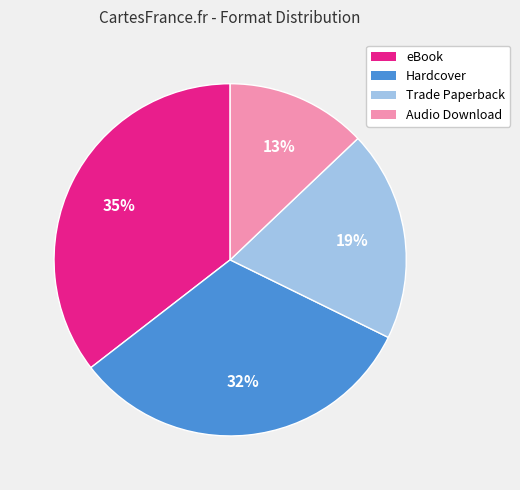

Which slice is the smallest?

Audio Download